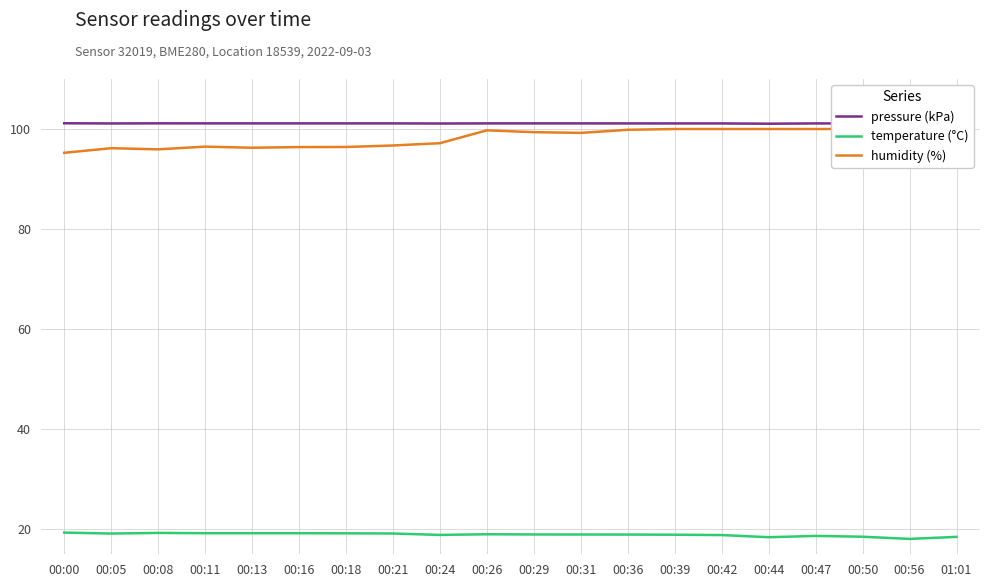

Rank the categories by humidity (%) value from lowest to highest.

00:00, 00:08, 00:05, 00:13, 00:16, 00:18, 00:11, 00:21, 00:24, 00:31, 00:29, 00:26, 00:36, 00:39, 00:42, 00:44, 00:47, 00:50, 00:56, 01:01